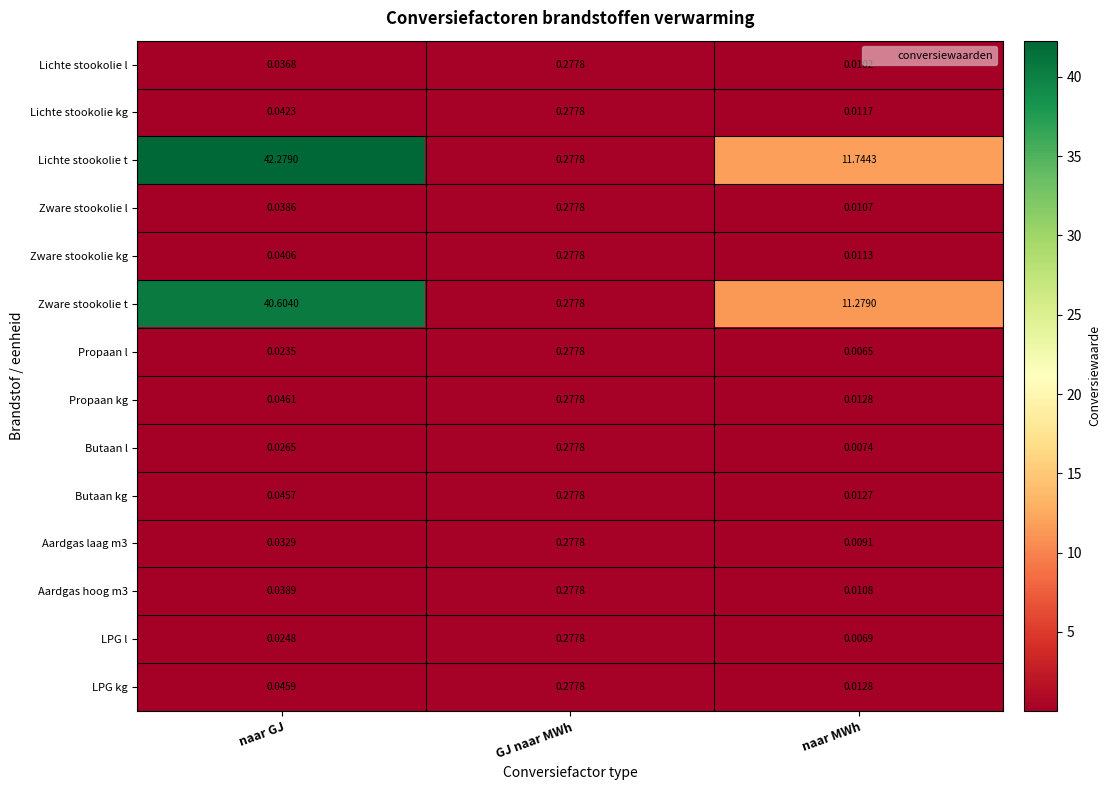

Between GJ naar MWh and naar MWh, which series saw the biggest shift?

Lichte stookolie t